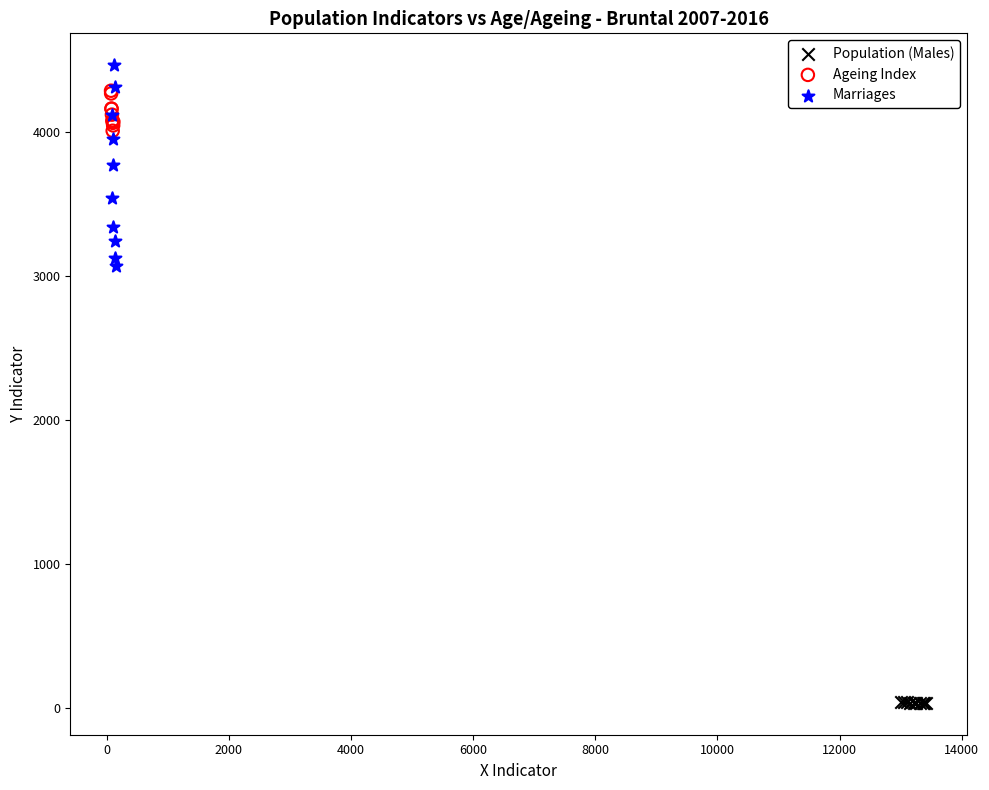

Which series reaches the minimum Y coordinate?

Population (Males)